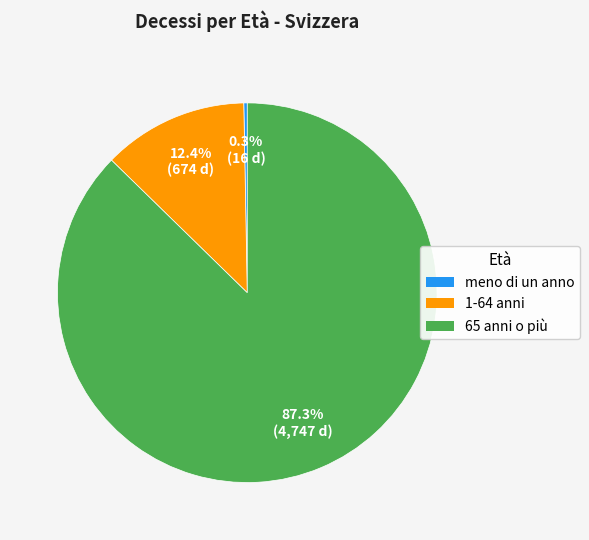

What percentage do 65 anni o più and meno di un anno together represent?

87.6%